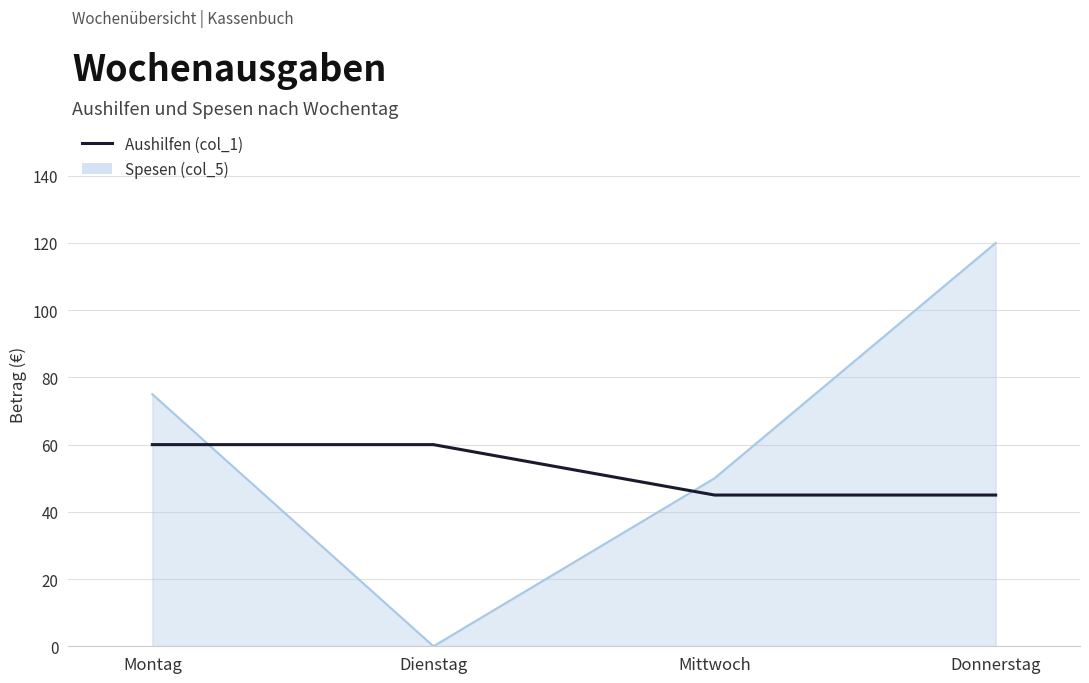

What is the sum of the values at Montag and Mittwoch?

105